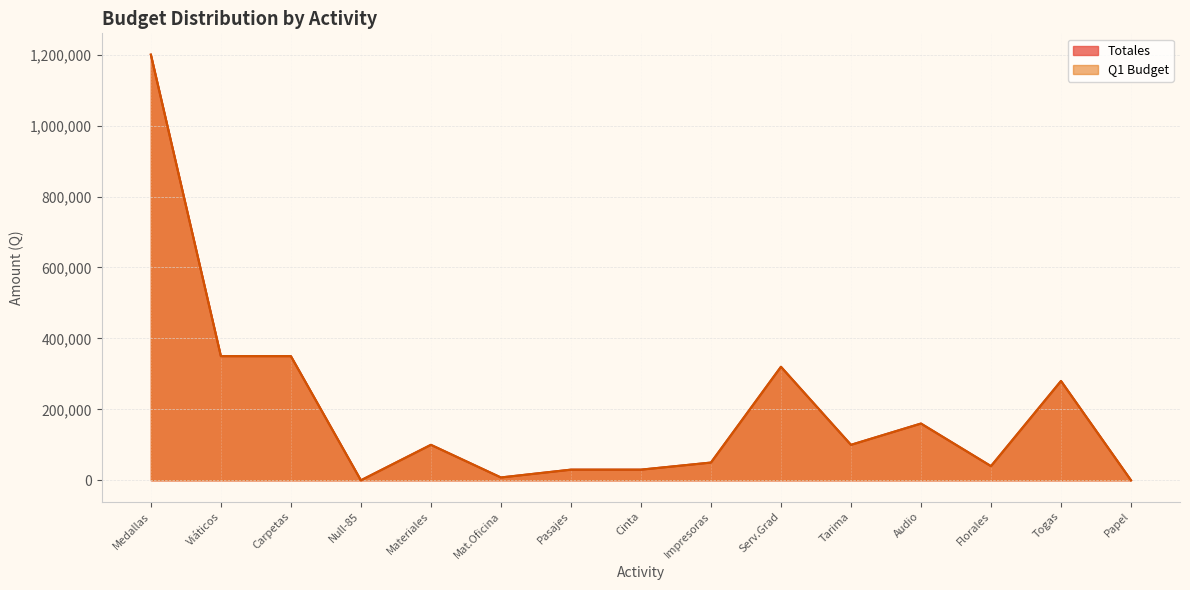

Which series has the largest total across all categories?

Totales